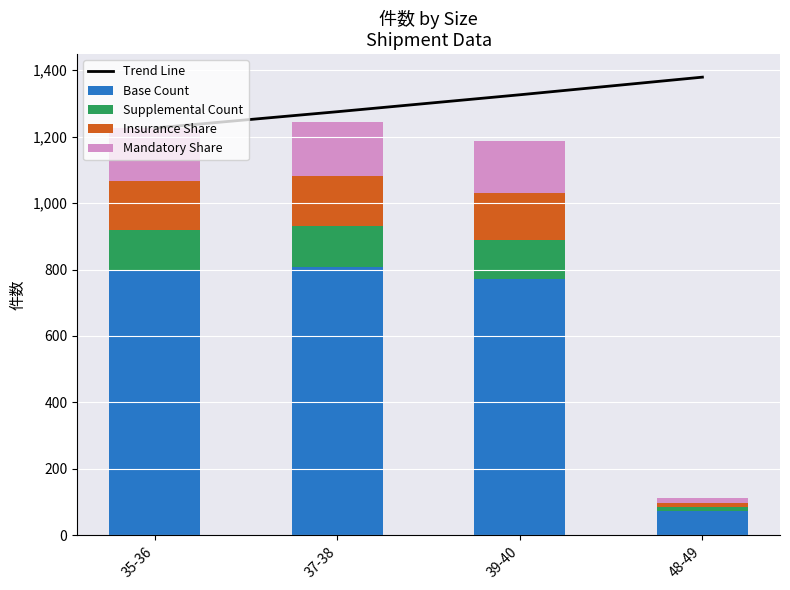

Which label corresponds to the smallest value in the chart?

48-49